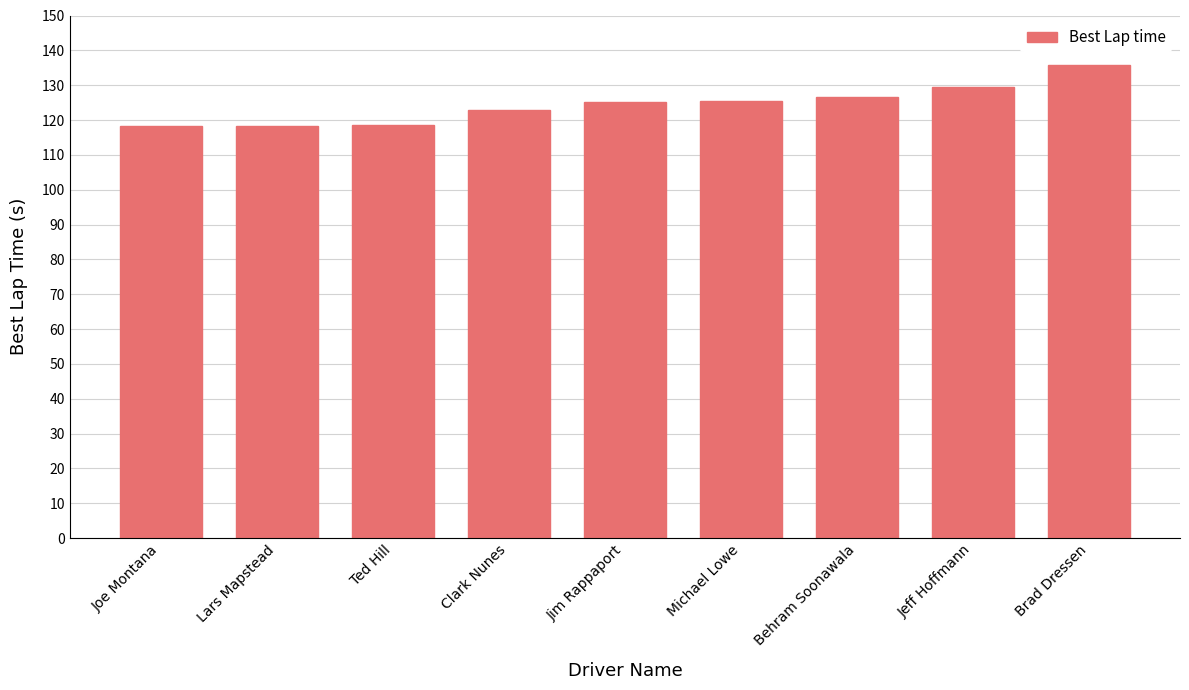

The chart shows a value of 122.9 at Clark Nunes. True or false?

True